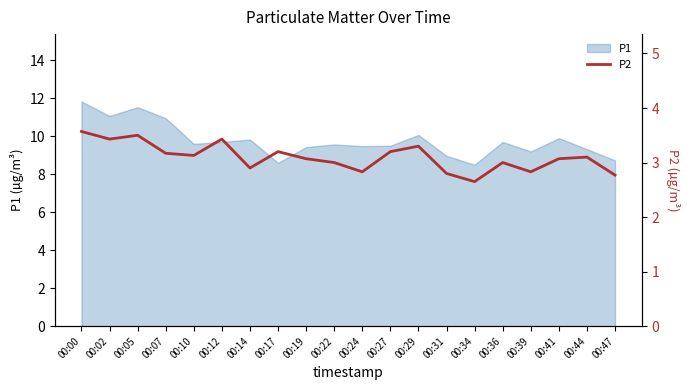

True or false: P1 has a value of 15.5 at 00:47.

False